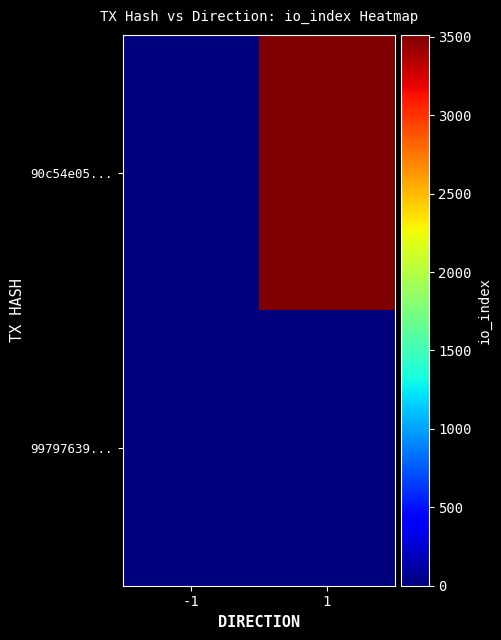

List the series in order of their overall mean, lowest first.

99797639..., 90c54e05...